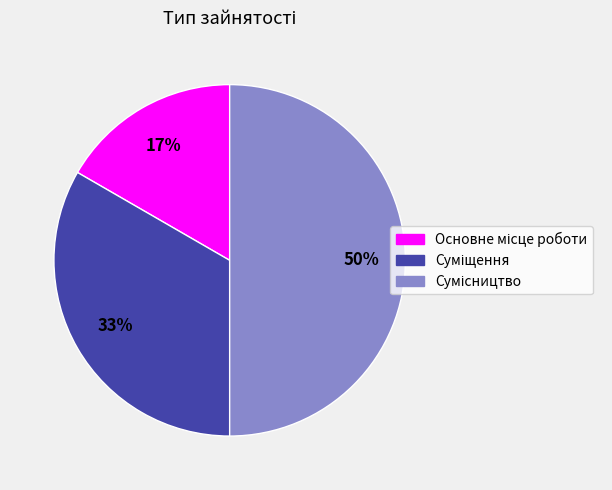

To the nearest percent, what is the difference between the largest and smallest slice percentages?

33%